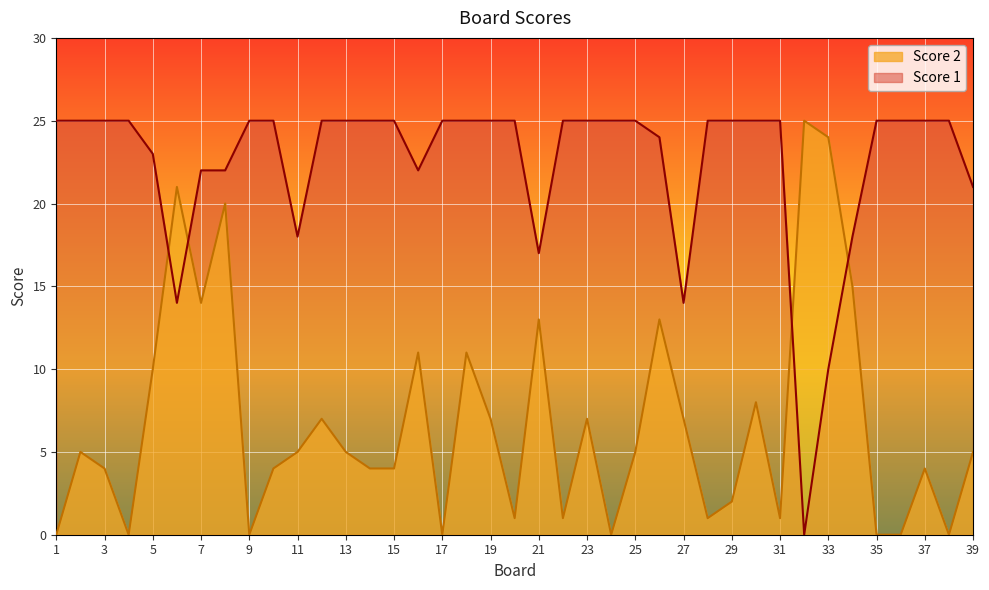

True or false: Score 1 has a value of 15 at 8.

False